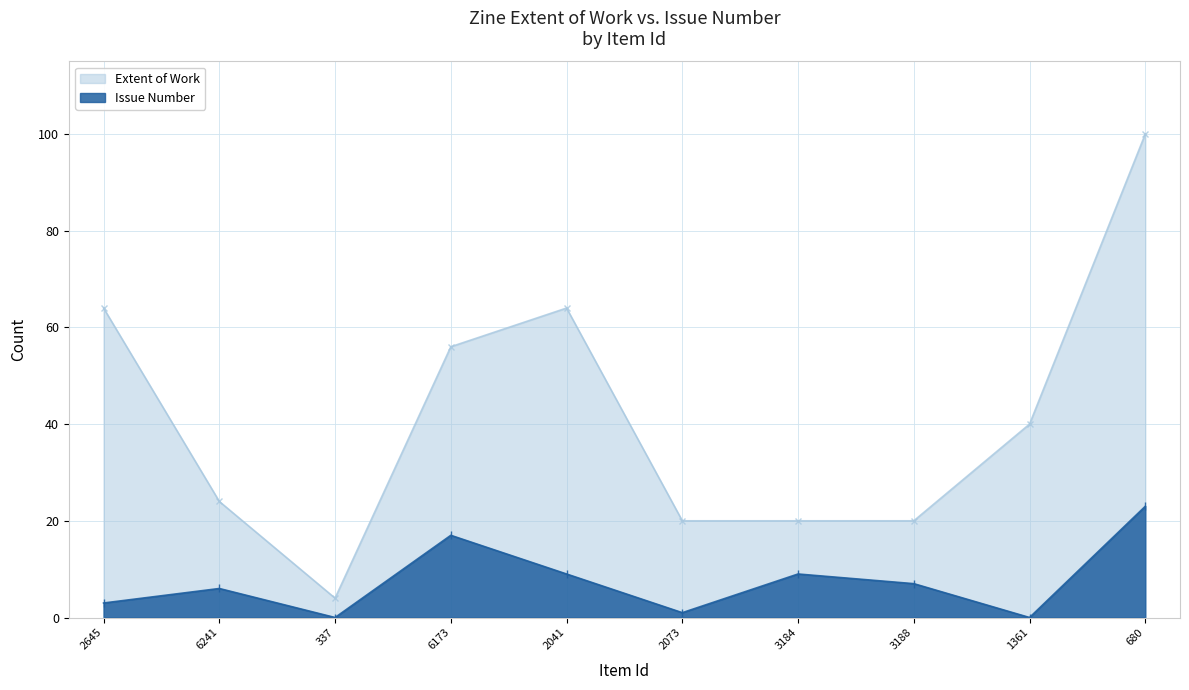

What is the difference between the maximum and minimum values in the Issue series?

23